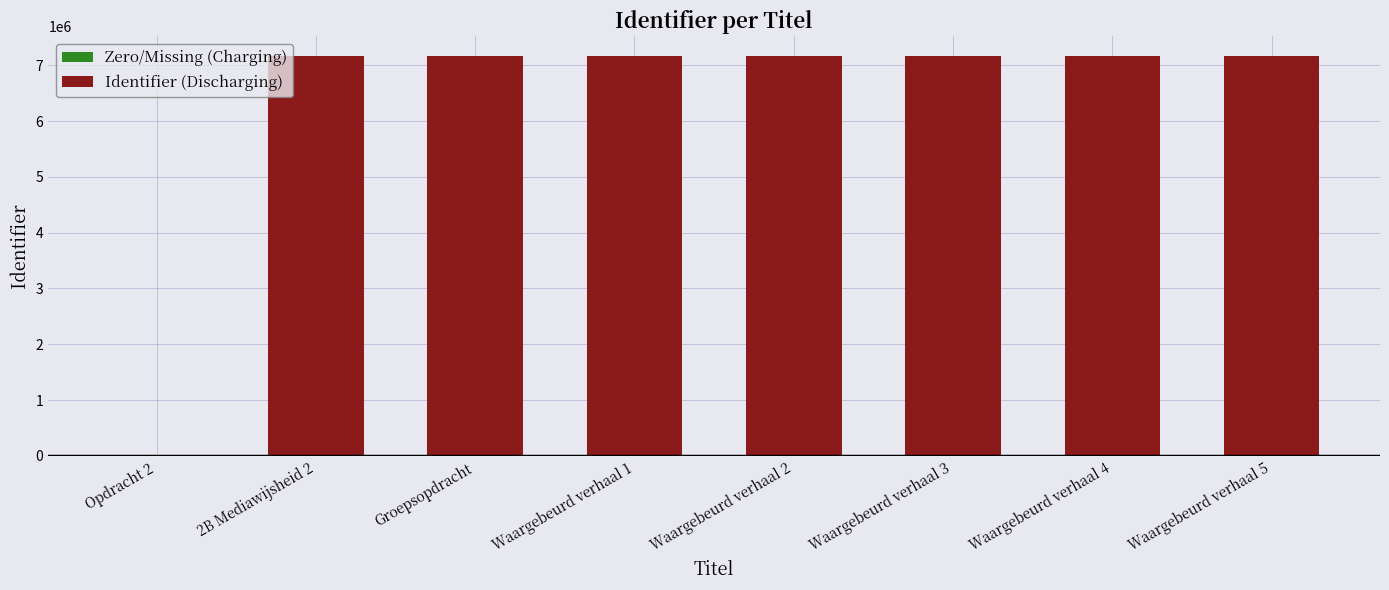

Which has a higher value, Groepsopdracht or Waargebeurd verhaal 5?

Waargebeurd verhaal 5